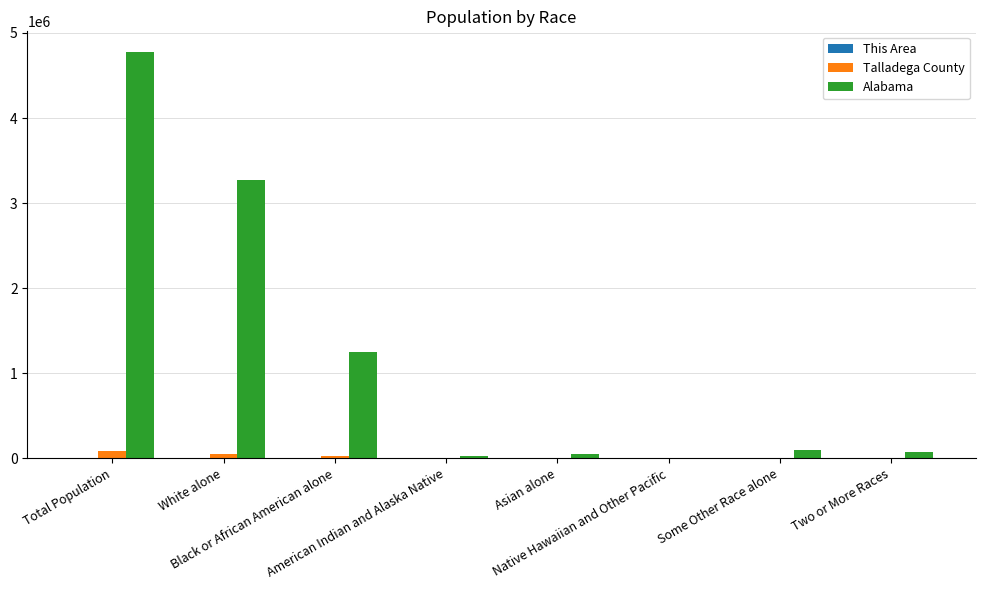

Which series has the largest total across all categories?

Alabama